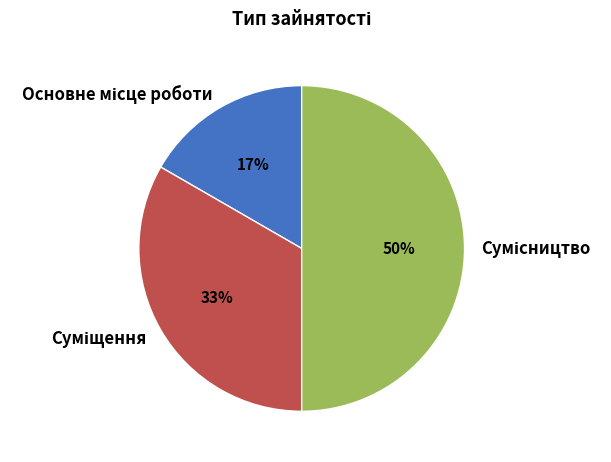

To the nearest percent, what is the difference between the largest and smallest slice percentages?

33%